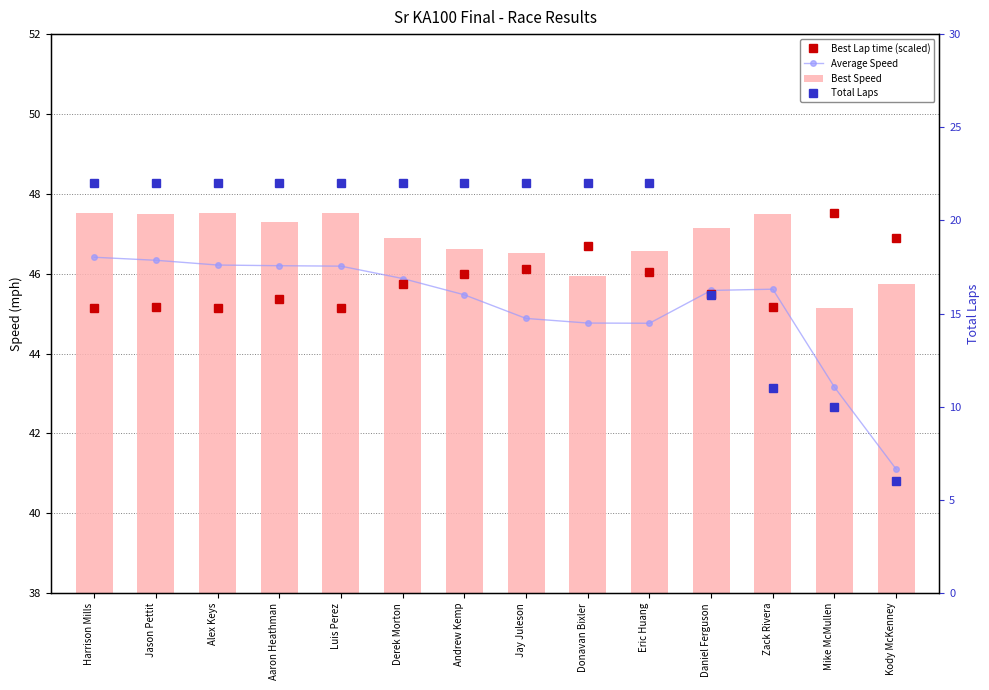

Is the value of Best Speed at Luis Perez greater than the value of Best Lap time (scaled) at Donavan Bixler?

Yes